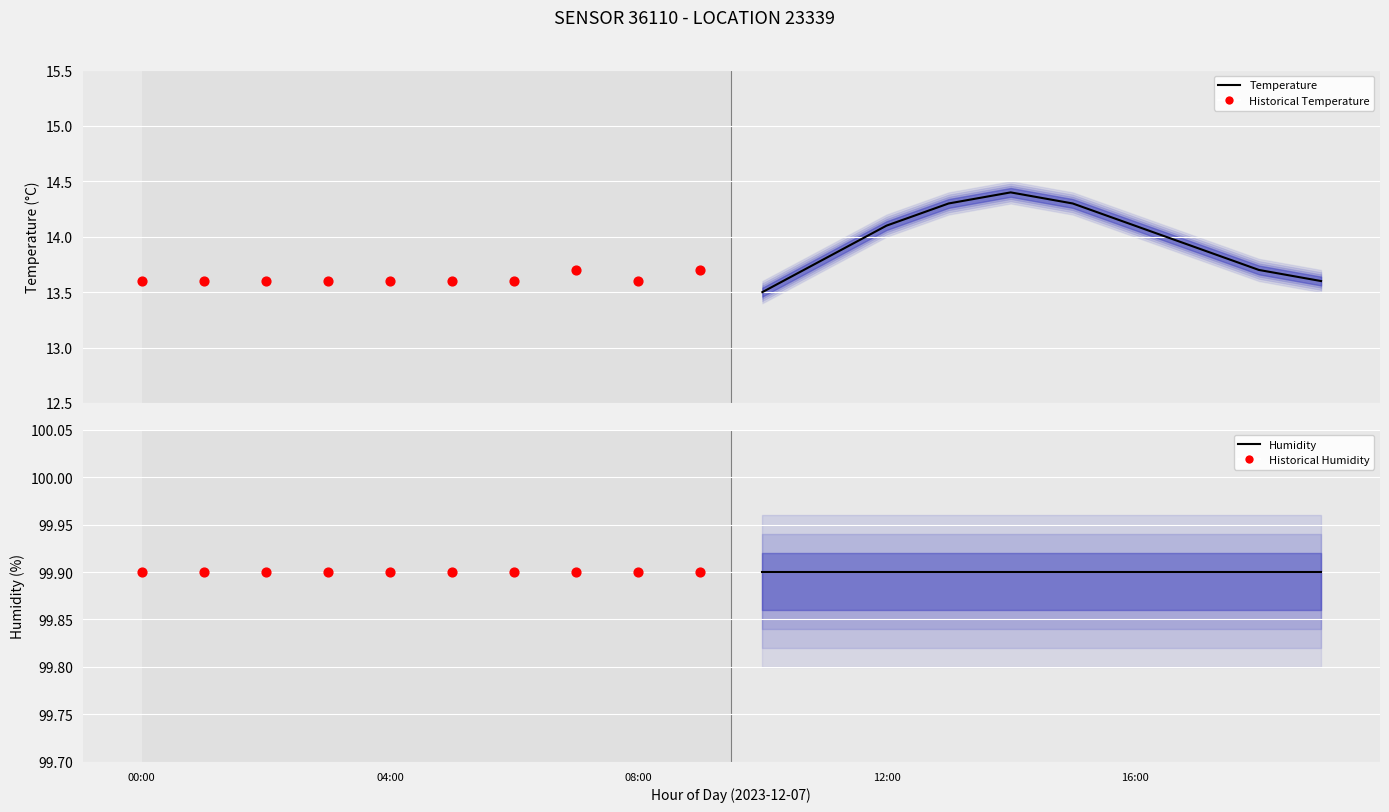

Which series has the largest total across all categories?

Humidity